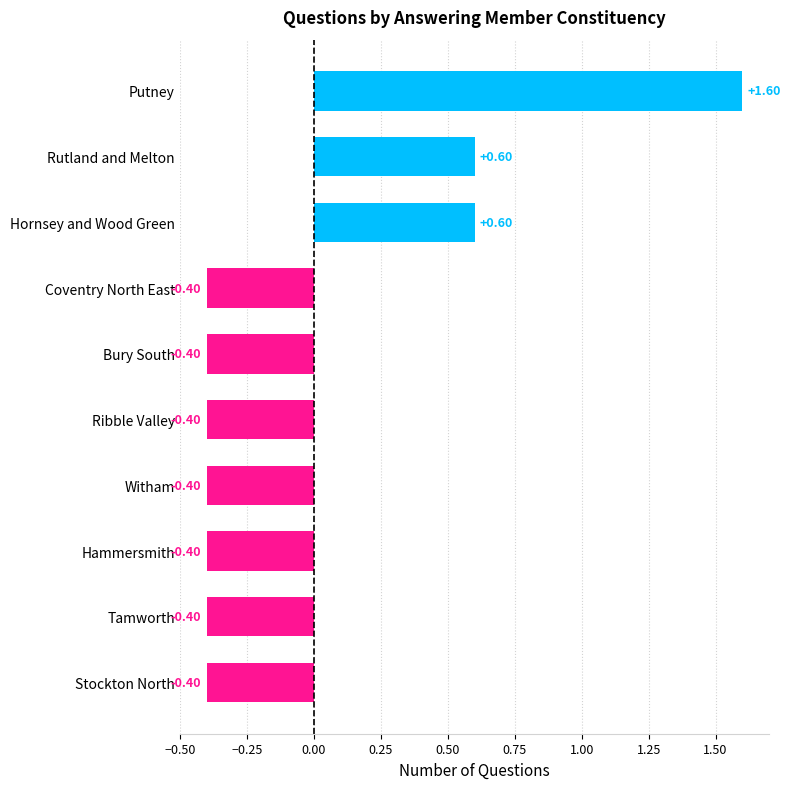

What is the label of the 5th bar from the top?

Bury South